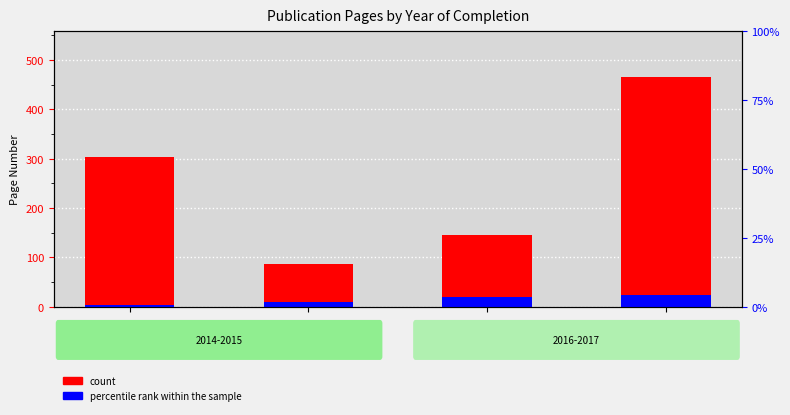

Reading left to right, transcribe all the data shown in this chart.

count: 303.0	86.0	145.0	465.0
percentile rank within the sample: 3.9	10.3	19.4	23.2